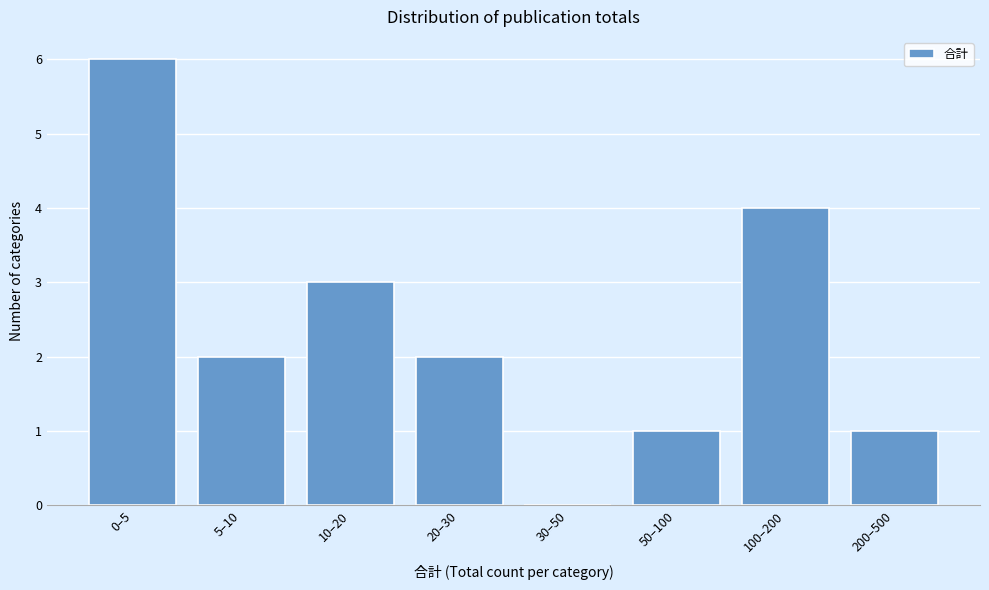

Reading left to right, extract all data points from this chart.

0–5=6	5–10=2	10–20=3	20–30=2	30–50=0	50–100=1	100–200=4	200–500=1